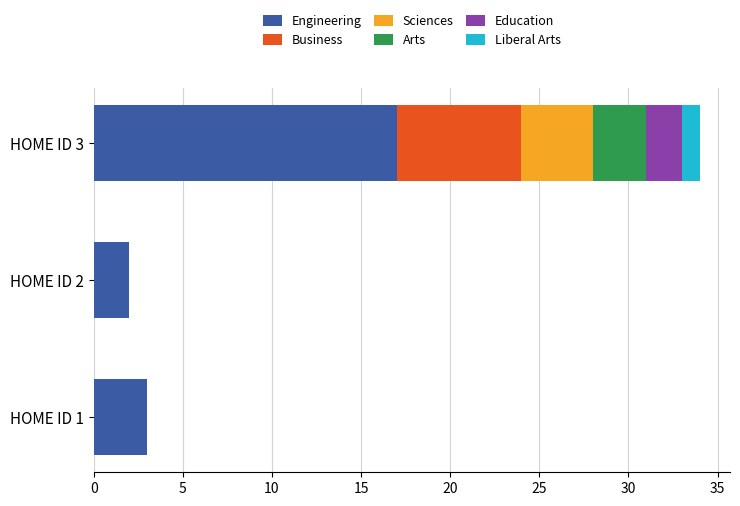

At which category is the sum across all series the highest?

HOME ID 3